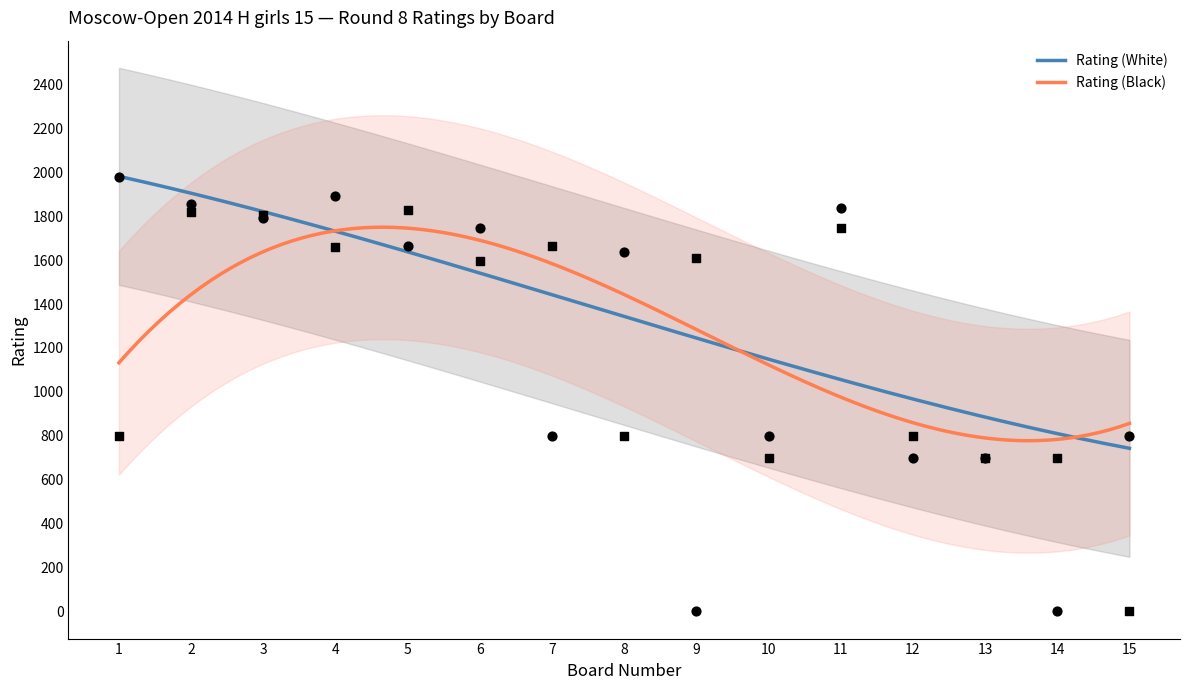

What are all the series names shown in the legend?

Rating (White), Rating (Black)